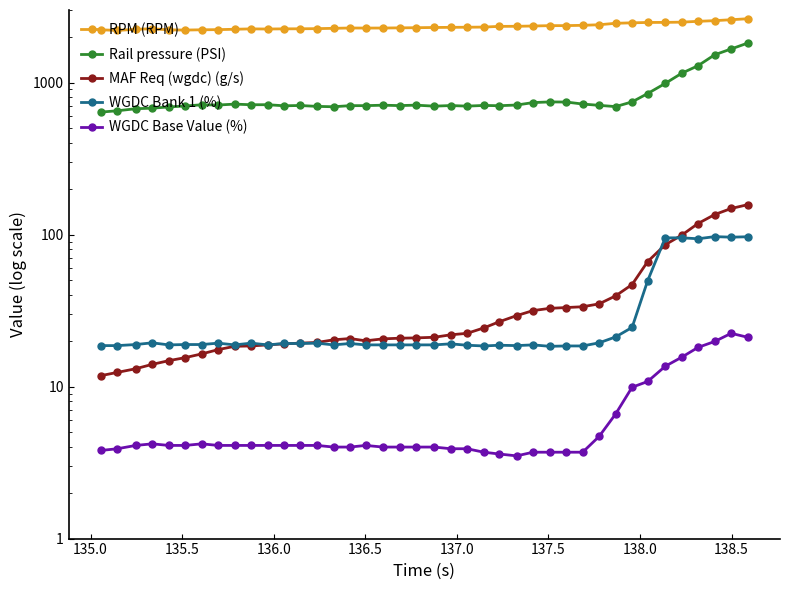

What is the difference between the maximum and second lowest values in the WGDC Base Value (%) series?

18.8